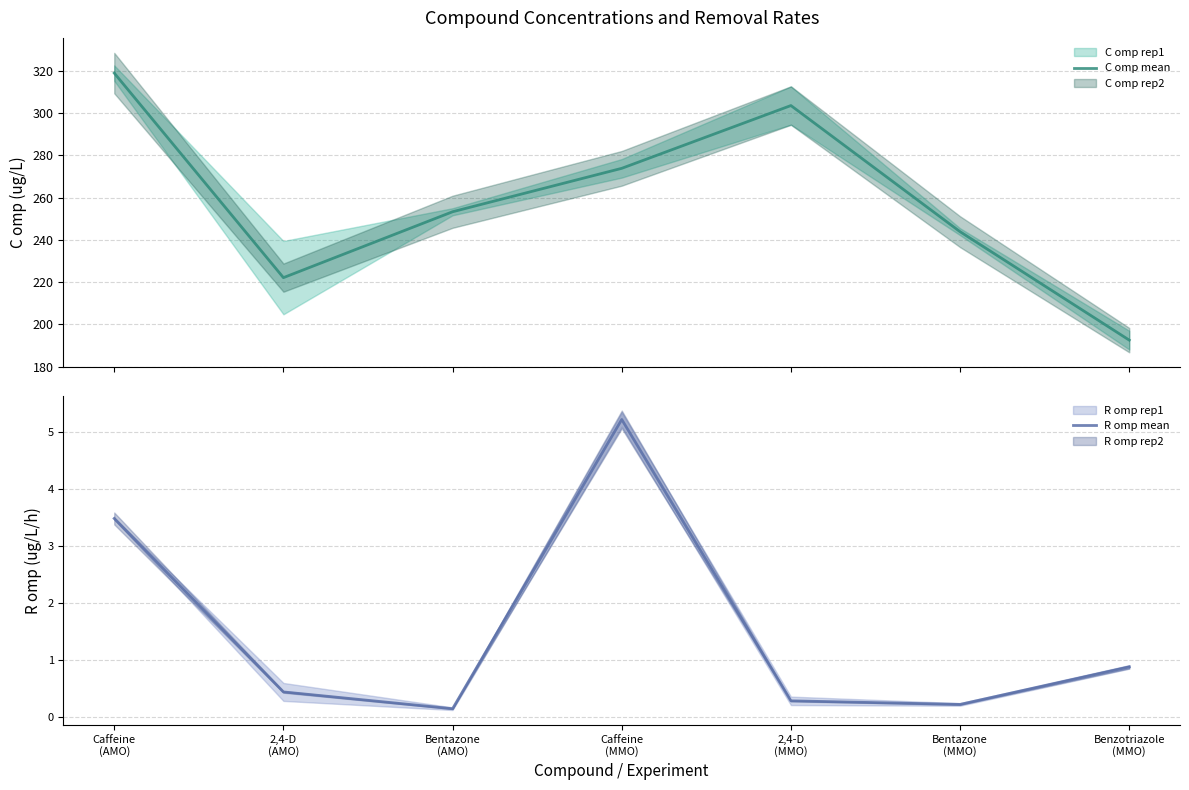

How many values in the C omp mean series are below 253?

3